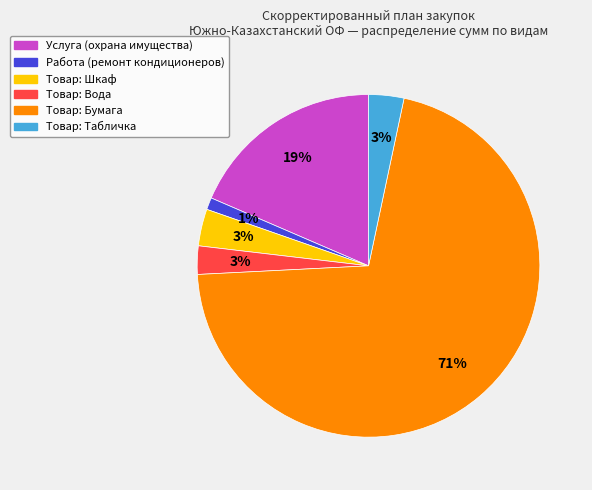

To the nearest percent, what is the average slice percentage?

17%